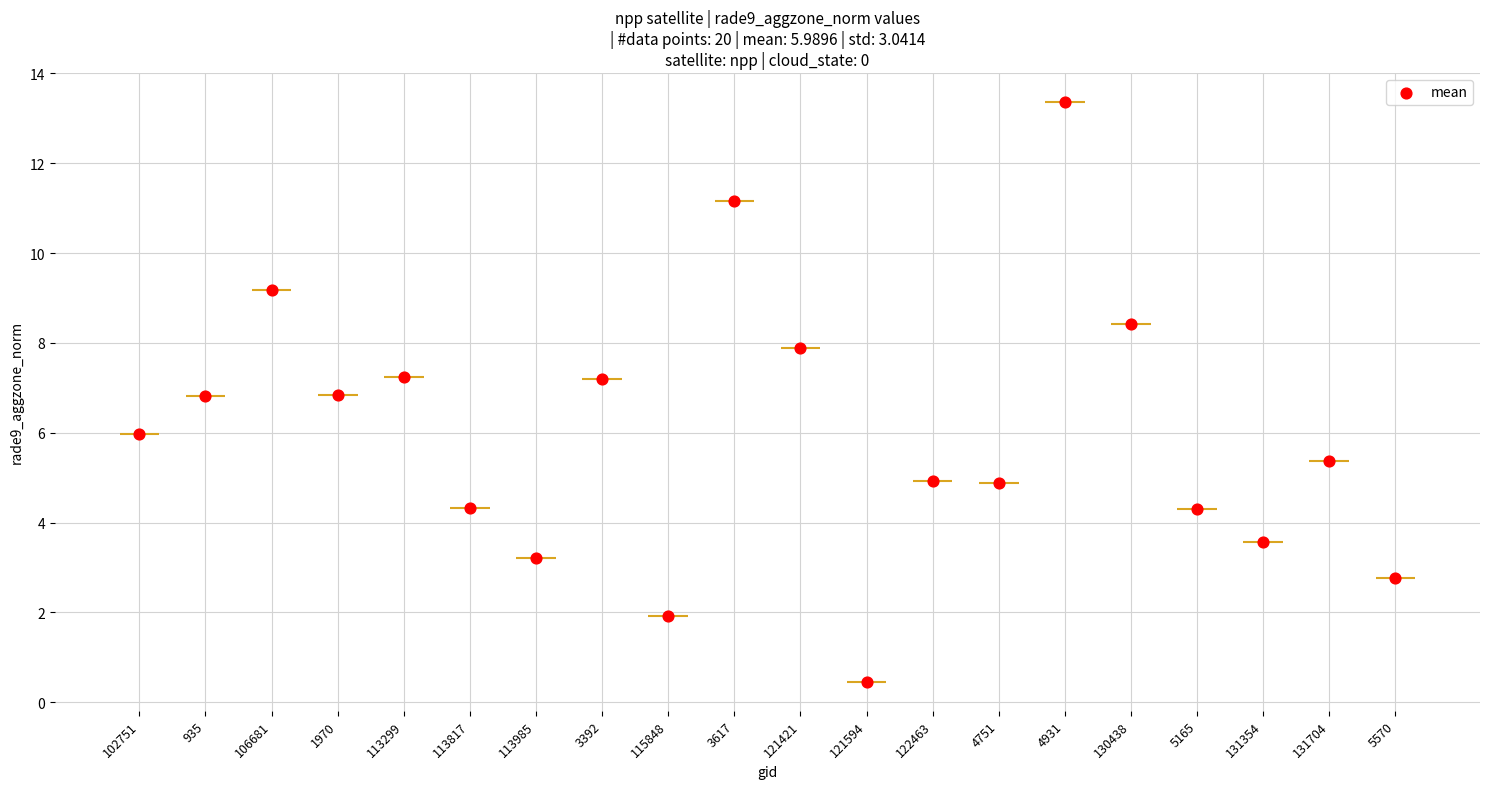

What is the ratio of the value at 4751 to the value at 4931?

0.4